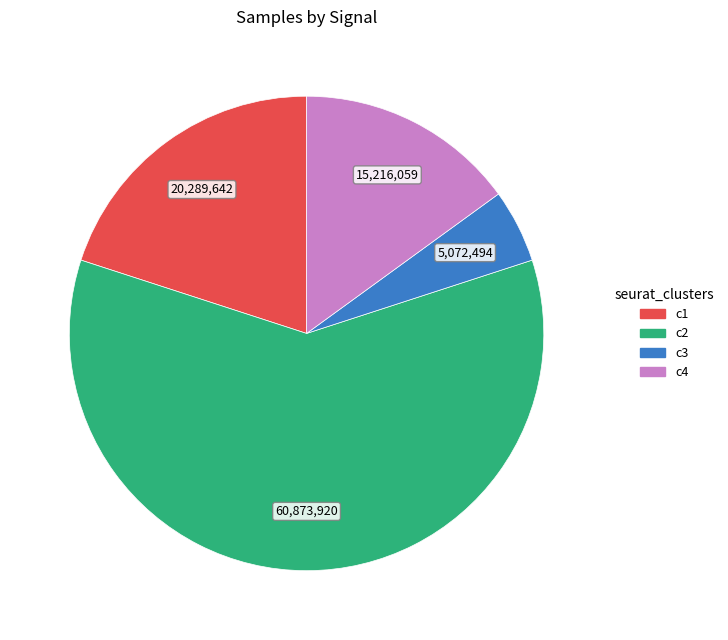

Is there any slice that represents more than half of the pie?

Yes